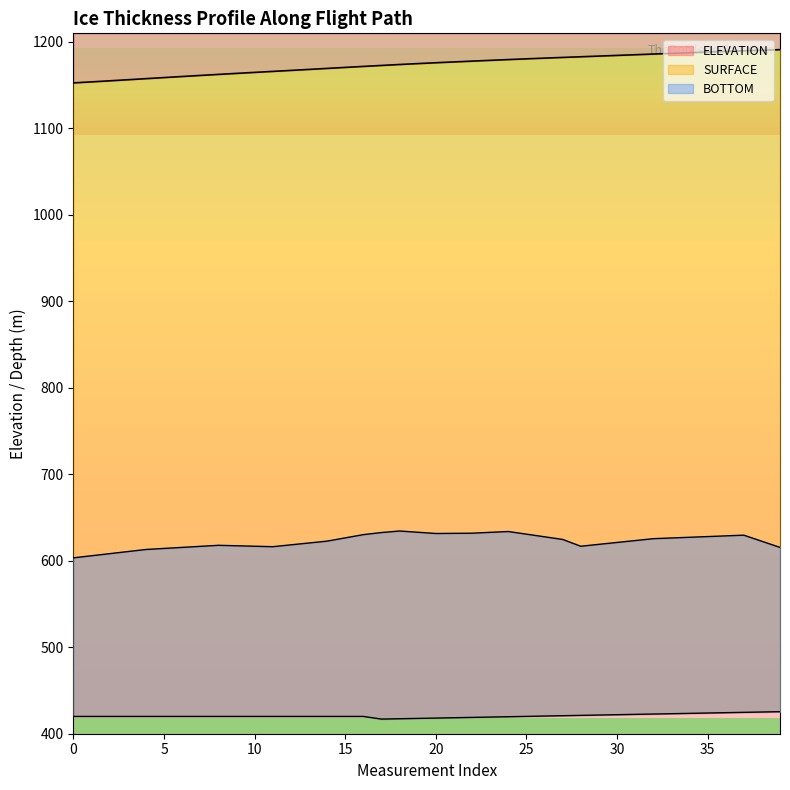

Where is the first local minimum for SURFACE?

17